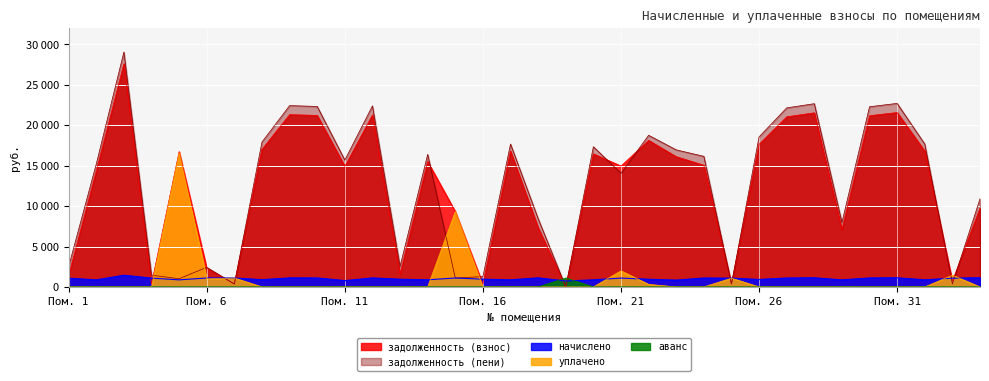

What is the difference between the уплачено values at 29 and 5?

16590.7